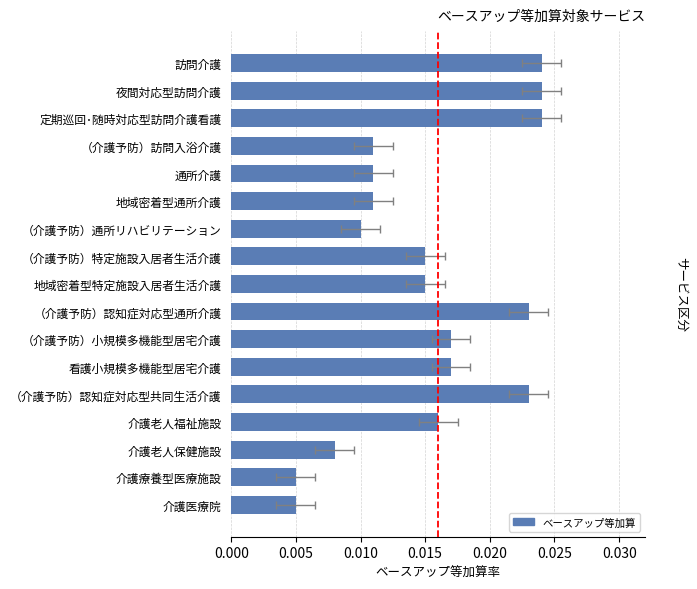

What is the sum of all values?

0.3